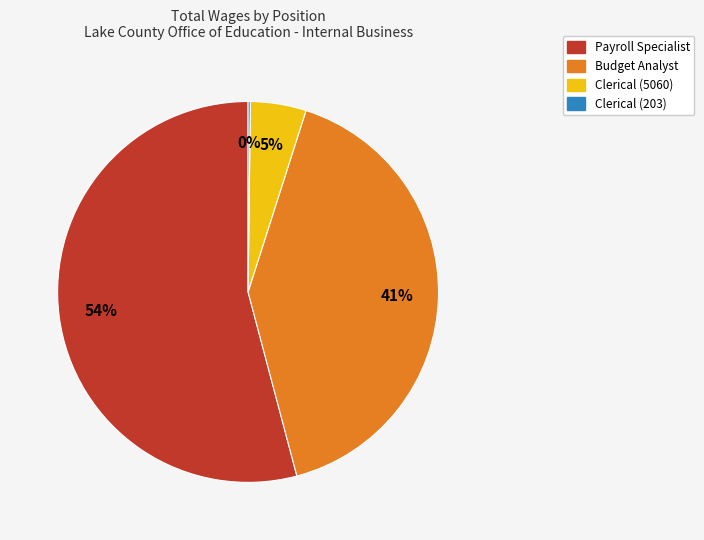

Is it true that Clerical (5060) is 5% of the pie?

True